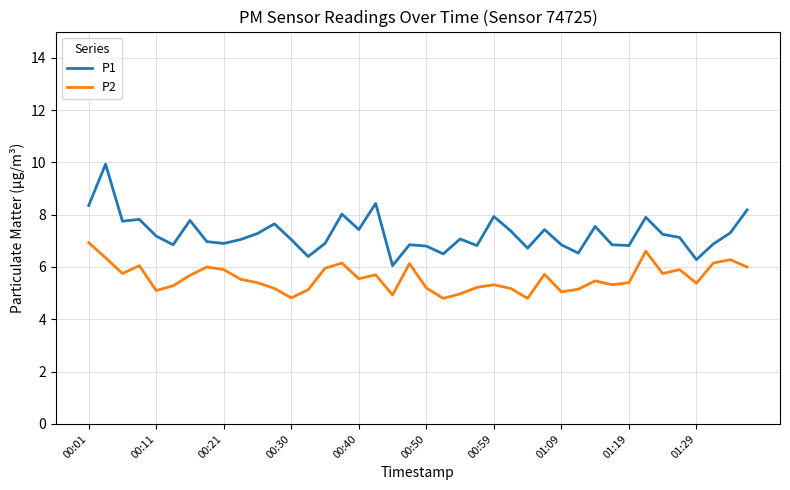

What is the minimum value for P2?

4.8